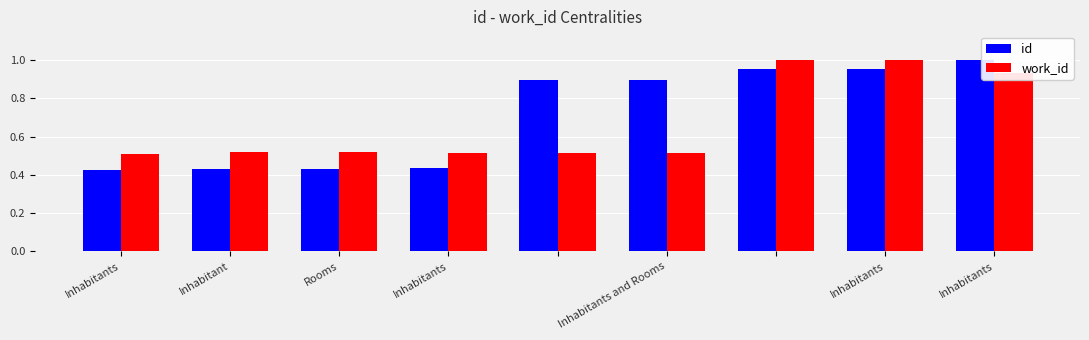

What is the average value of the work_id series?

0.7